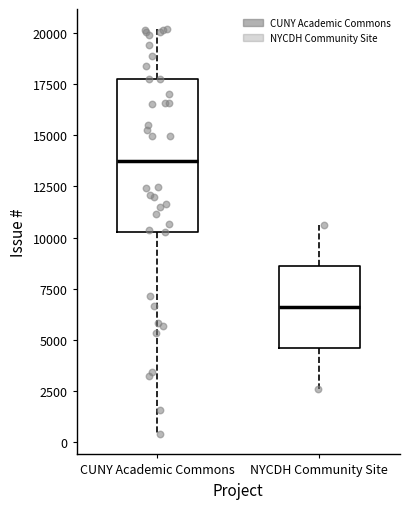

Where is the upper edge of the box for CUNY Academic Commons on the y-axis? The values are not printed on the chart, so give them approximately, as read against the axis.

17500